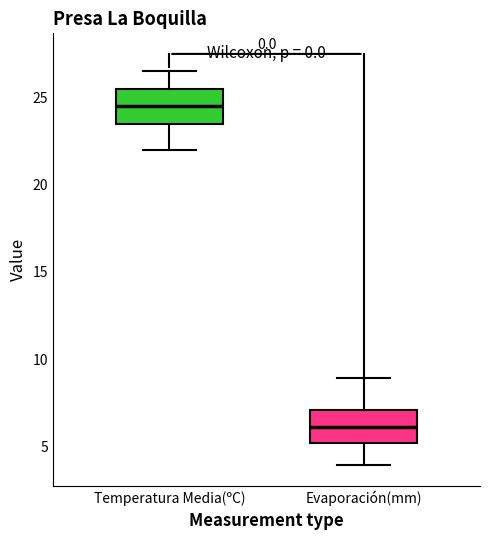

Reading left to right, read every box against the y-axis: the position of its median line, the range the box covers, and the ends of its whiskers. The values are not printed on the chart, so give them approximately, as read against the axis.

Temperatura Media(ºC): median 24.5, box 23.5 to 25.5, whiskers 22.0 to 26.5
Evaporación(mm): median 6.0, box 5.0 to 7.0, whiskers 4.0 to 9.0